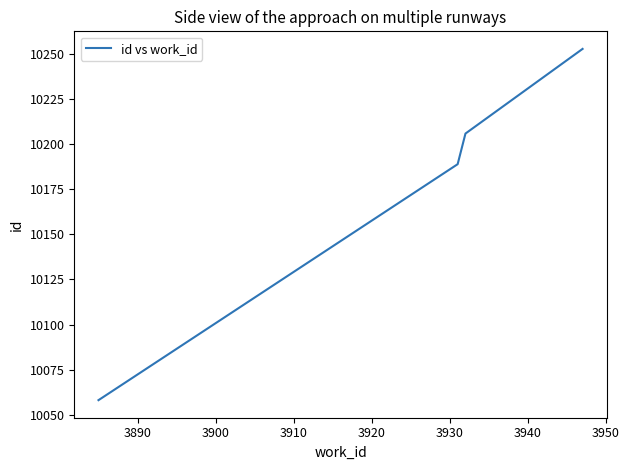

What is the greatest value displayed?

10253